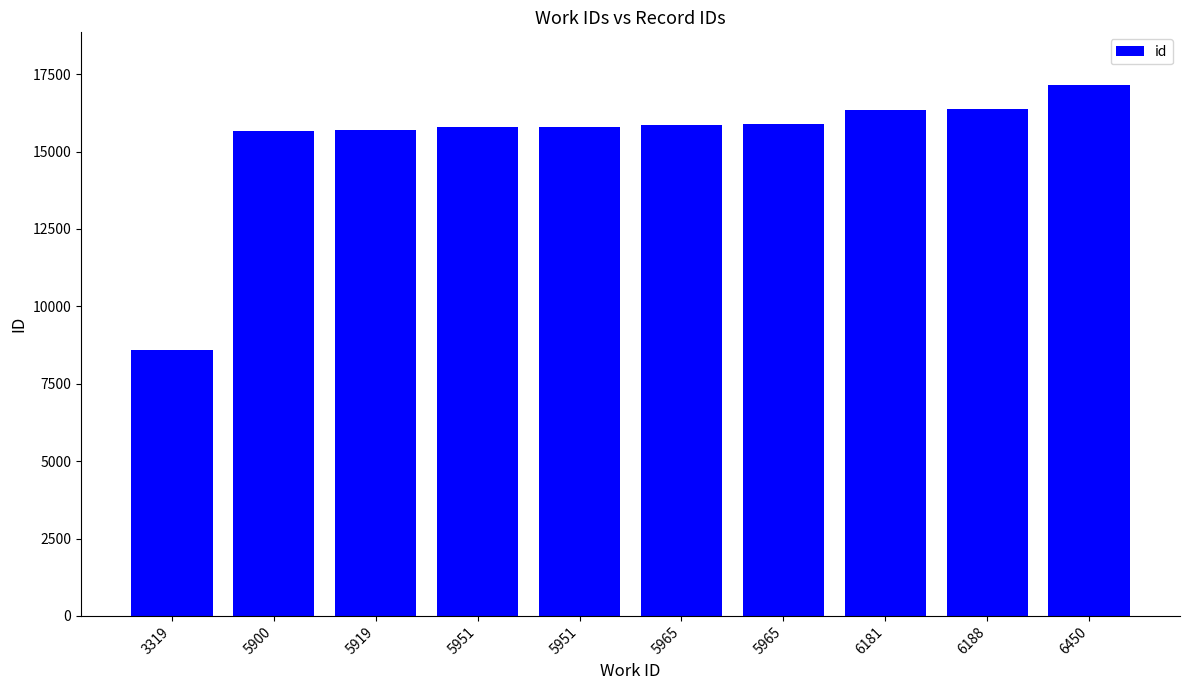

How many categories are shown in the chart?

10